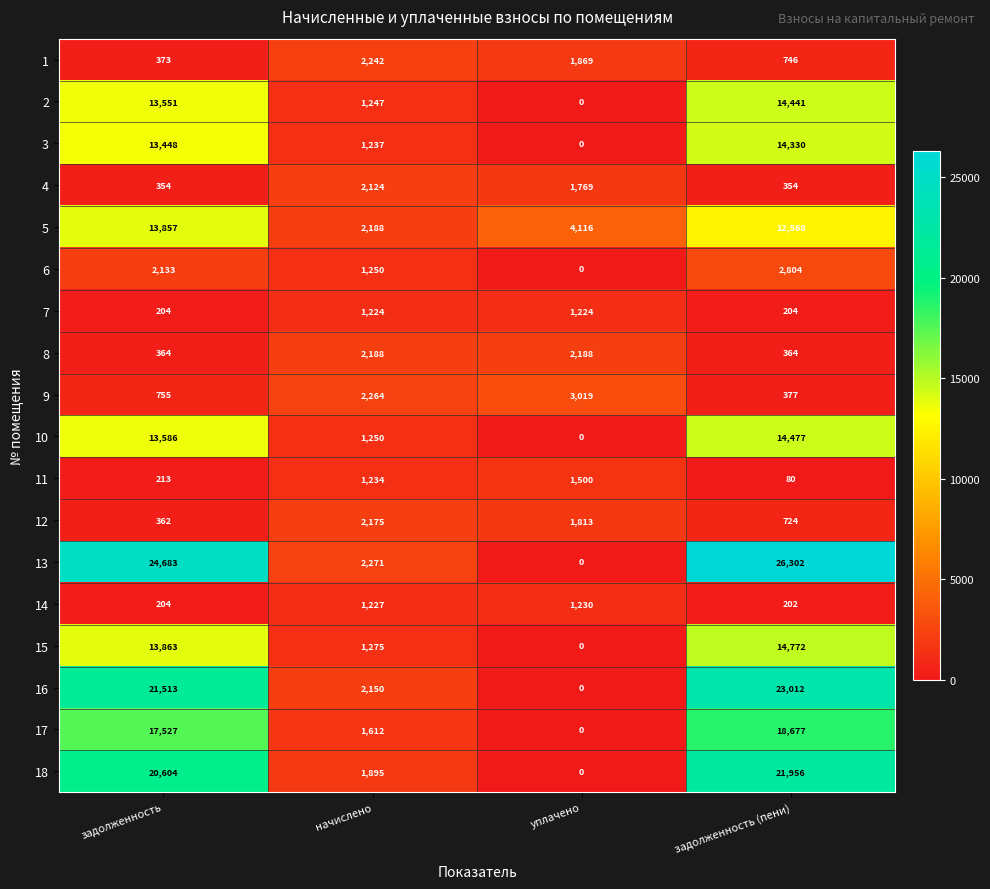

Read the 16 value at задолженность (пени).

23012